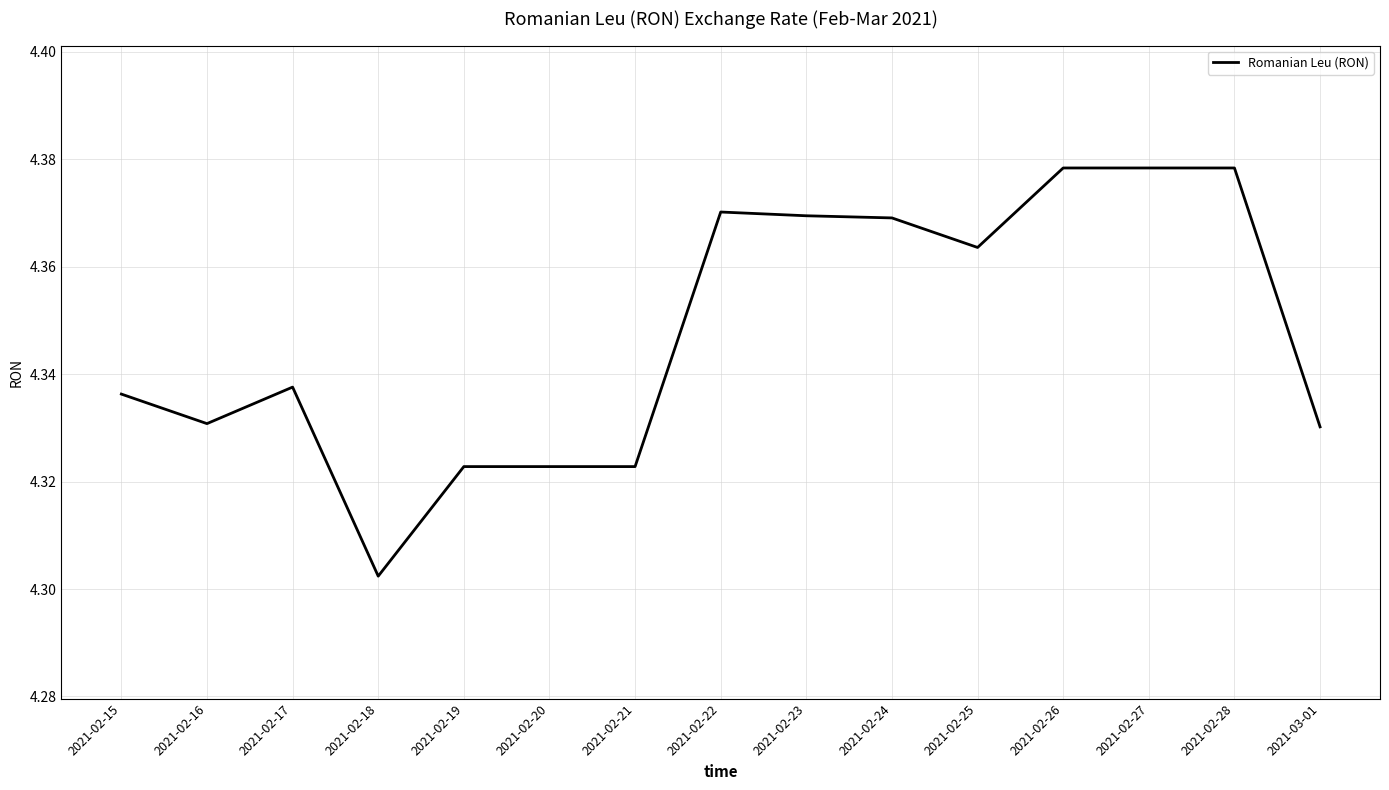

Where is the data nearest to the value 4?

2021-02-18